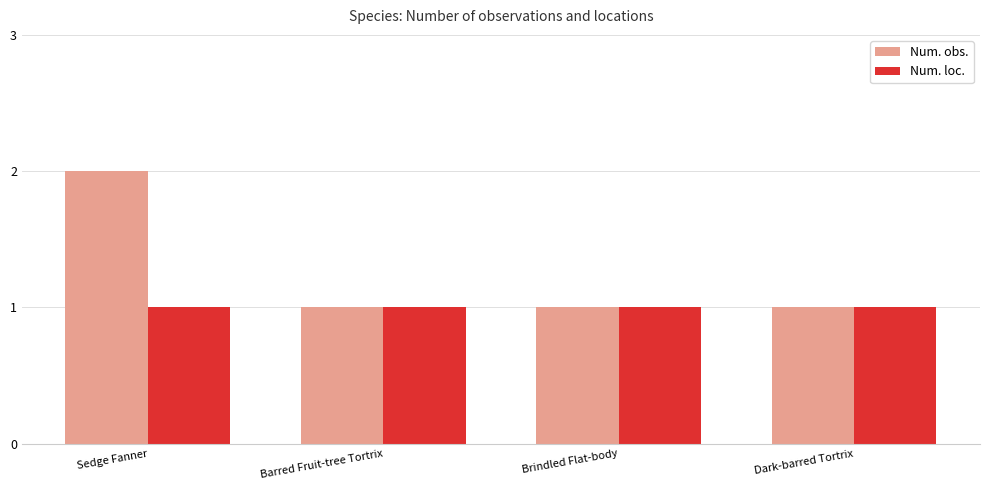

Is the value of Num. obs. at Sedge Fanner greater than the value of Num. loc. at Barred Fruit-tree Tortrix?

Yes